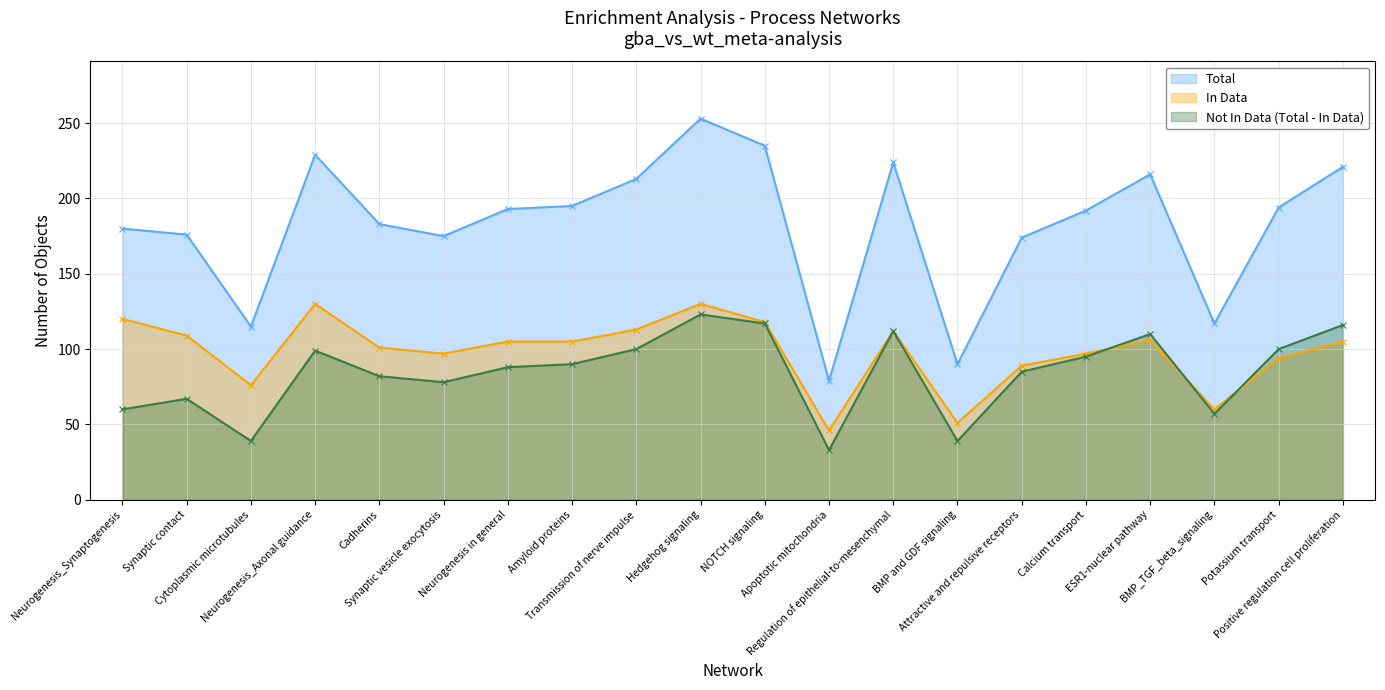

Reading left to right, transcribe all the data shown in this chart.

Total: 180	176	115	229	183	175	193	195	213	253	235	79	224	90	174	192	216	117	194	221
In_Data: 120	109	76	130	101	97	105	105	113	130	118	46	112	51	89	97	106	60	94	105